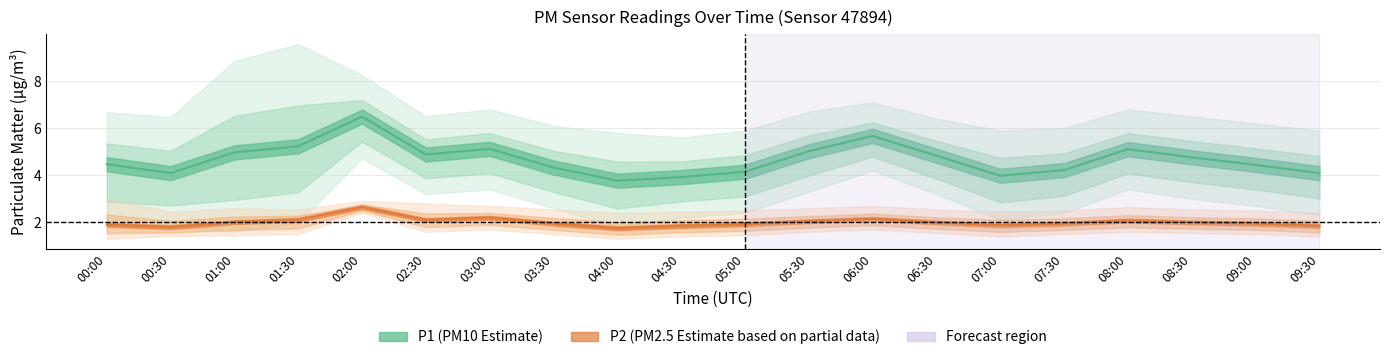

Rank the series at 05:30 from highest to lowest value.

P1 (PM10 Estimate), P2 (PM2.5 Estimate)